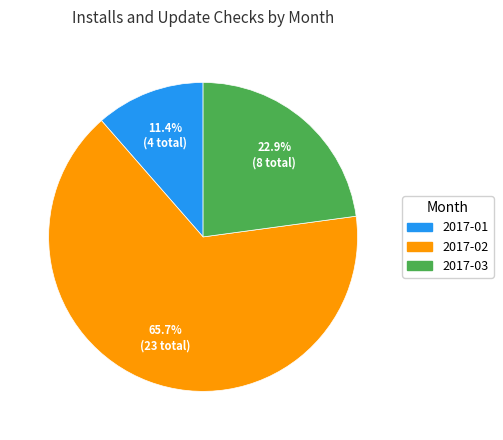

Is there a majority slice in this chart?

Yes